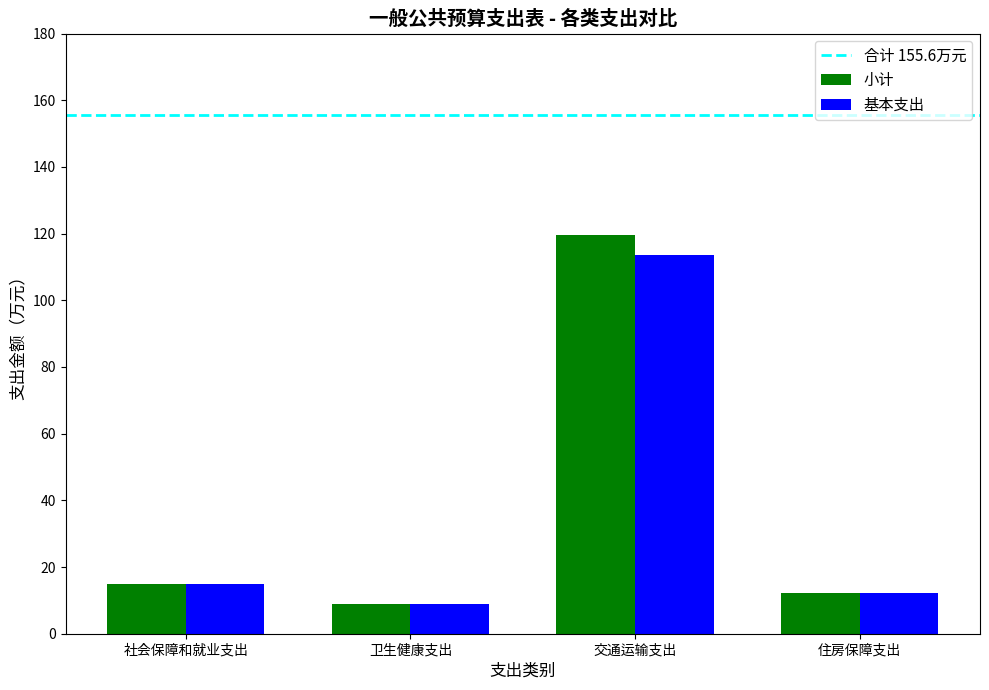

What is the difference between the second highest and minimum values in the 小计 series?

6.0